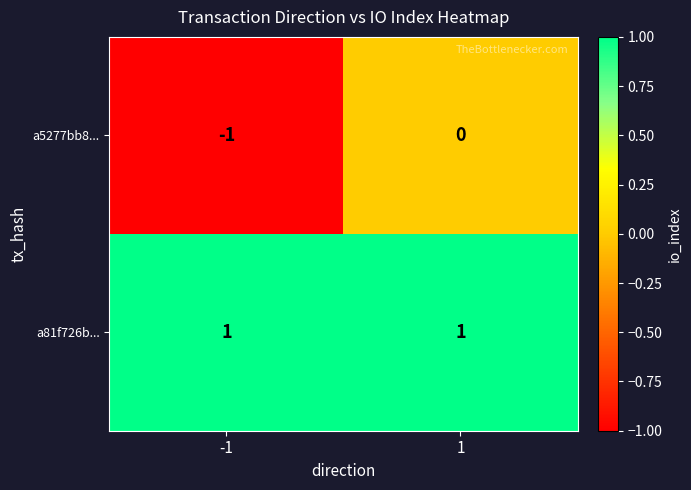

Which series has the largest total across all categories?

a81f726b...